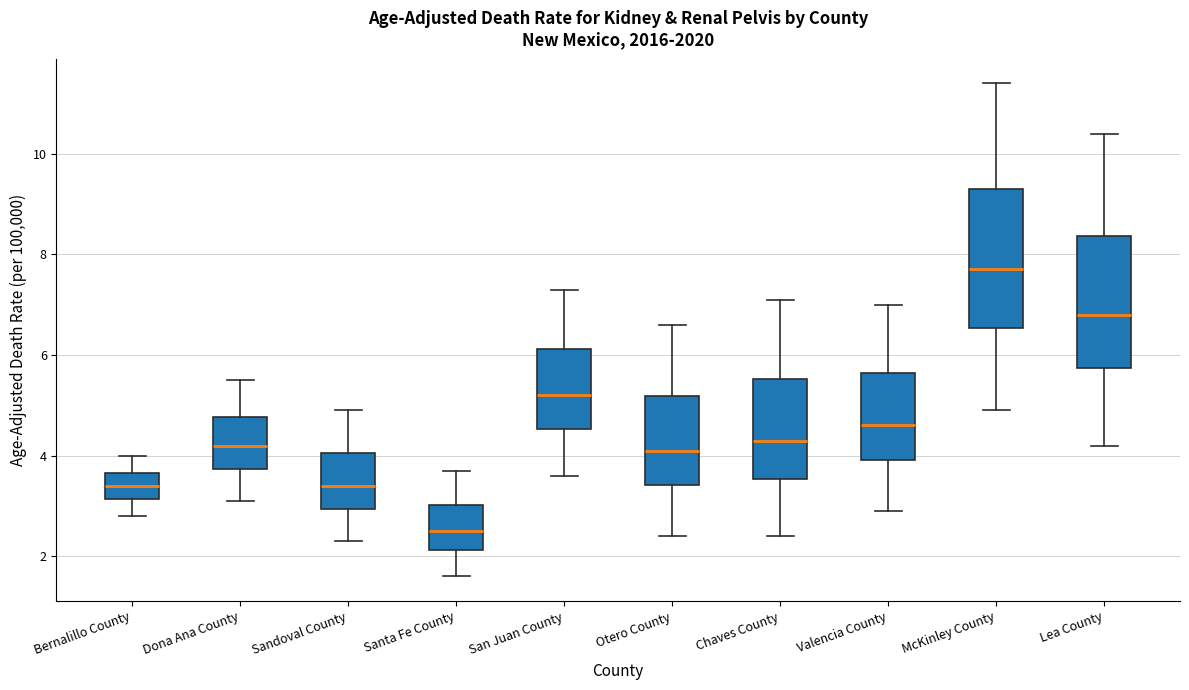

Which box's median line is the lowest?

Santa Fe County